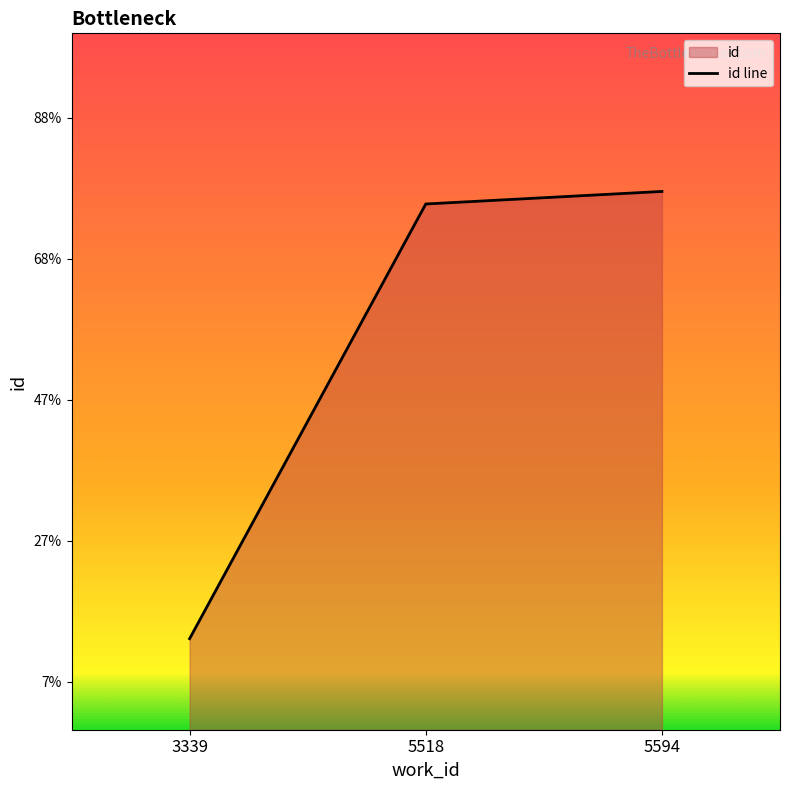

Rank the categories by value from lowest to highest.

3339, 5518, 5594